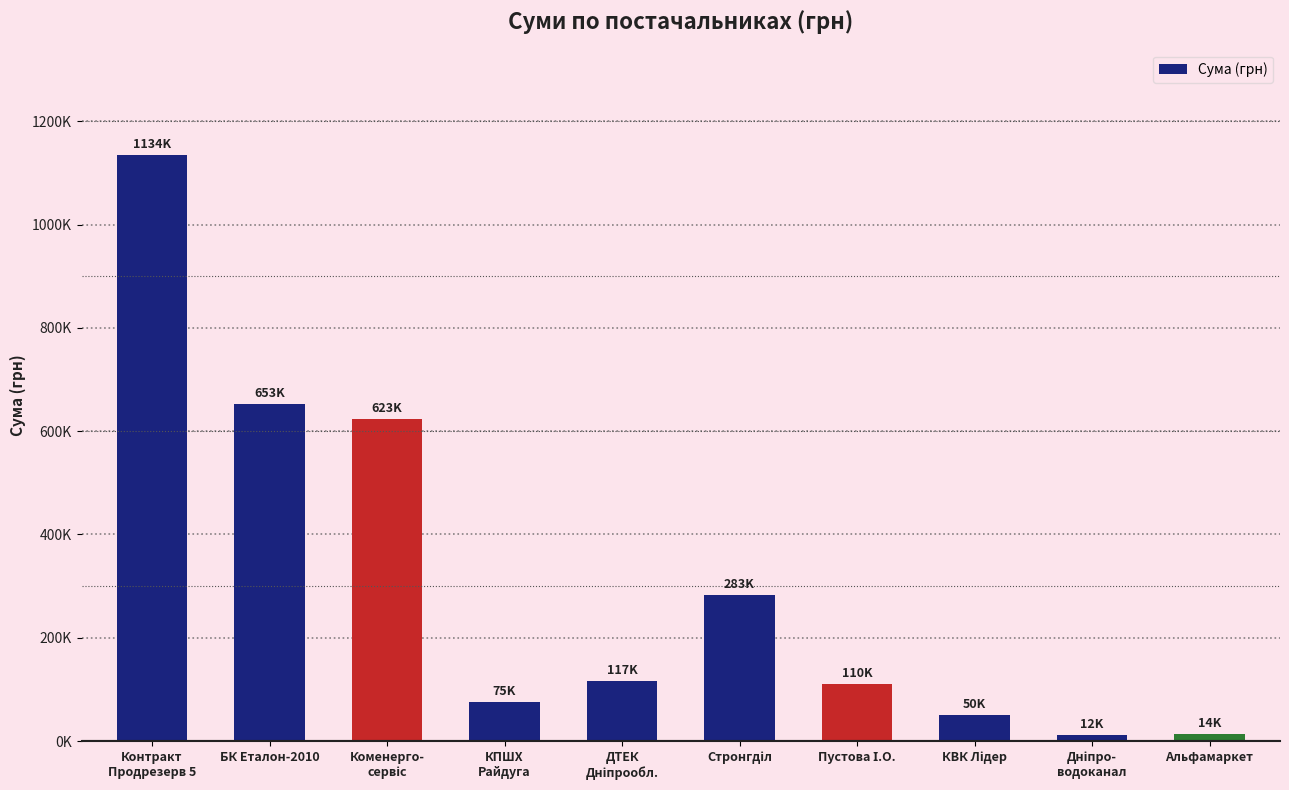

Does the chart contain any negative values?

No